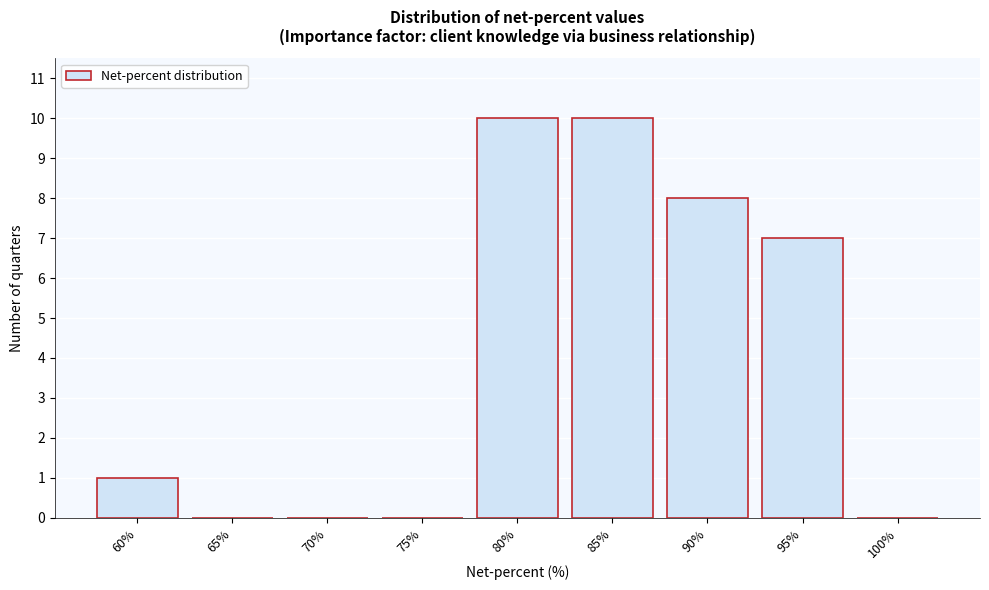

Reading right to left, what are all the values shown in this chart?

100%=0	95%=7	90%=8	85%=10	80%=10	75%=0	70%=0	65%=0	60%=1